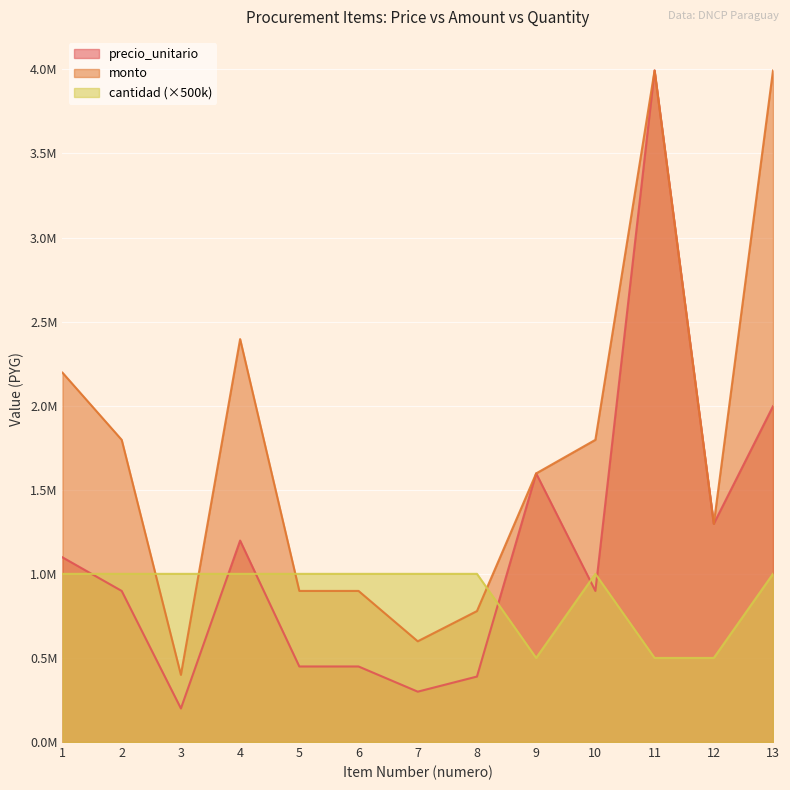

What is the sum of the monto values at 1 and 6?

3094832